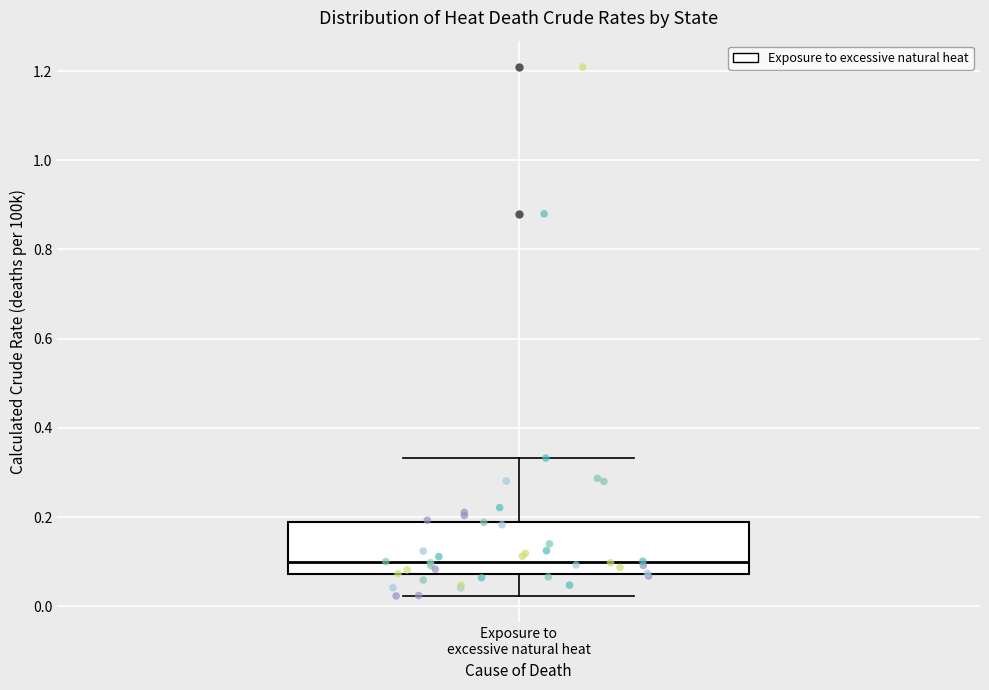

Transcribe this box plot: give where the median line is, the range the box spans, and where the two whiskers end, as read against the y-axis. The values are not printed on the chart, so give them approximately, as read against the axis.

median 0.10, box 0.08 to 0.18, whiskers 0.02 to 0.34